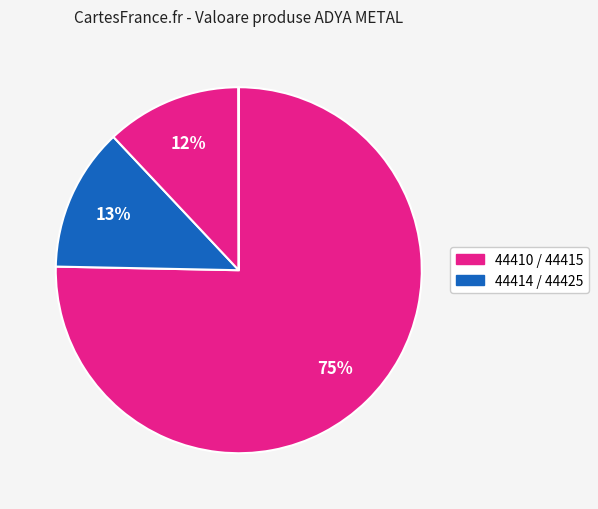

Which slice represents more than half of the pie?

44410